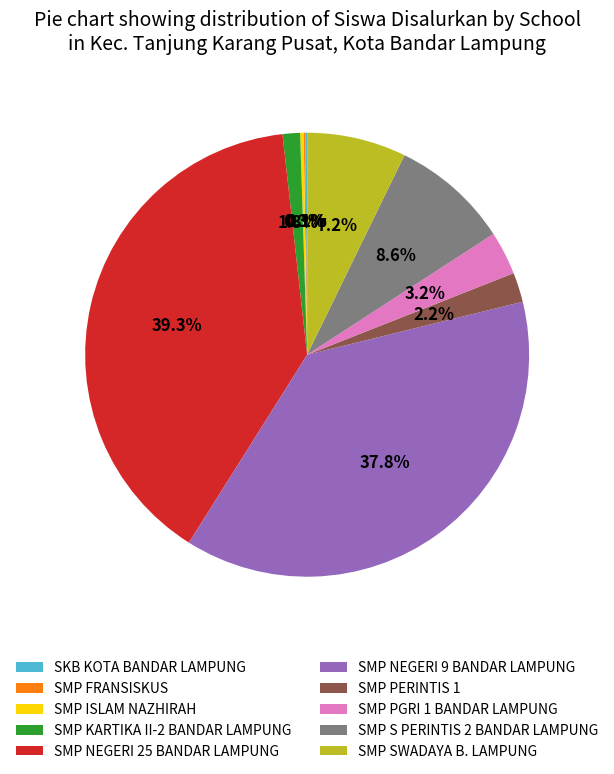

Which category has the biggest portion of the pie?

SMP NEGERI 25 BANDAR LAMPUNG